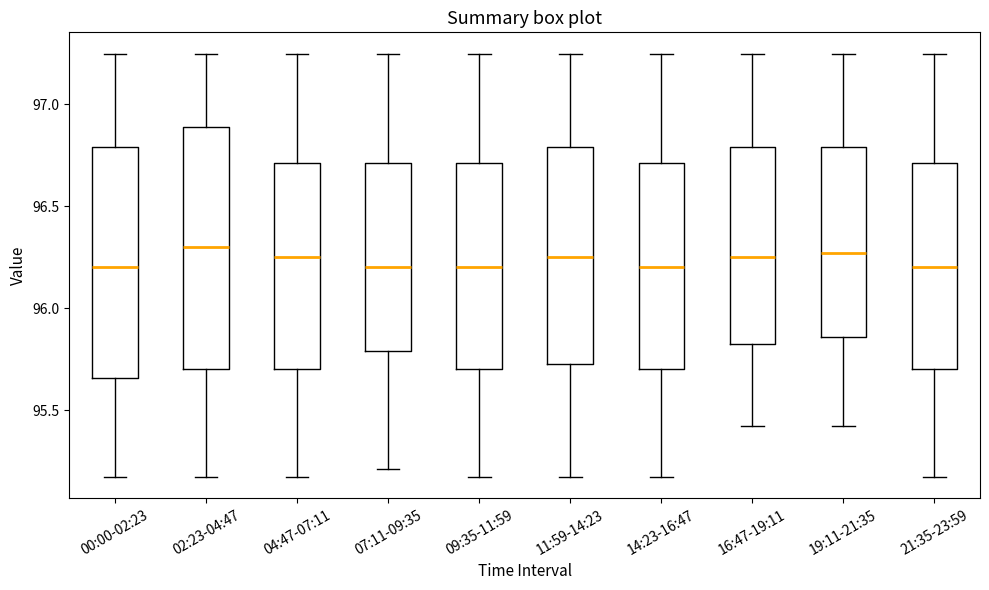

Where does the median line of the box for 21:35-23:59 sit on the y-axis? The values are not printed on the chart, so give them approximately, as read against the axis.

96.20